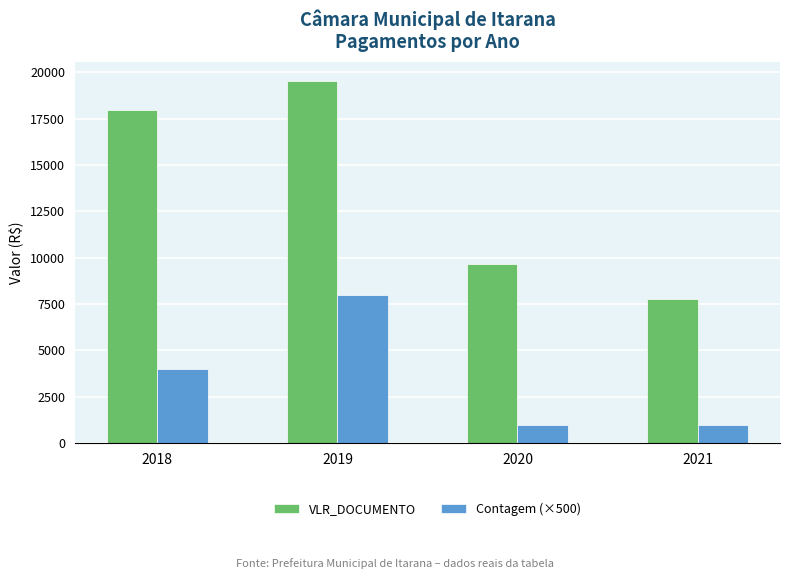

How many bars are there in total?

8